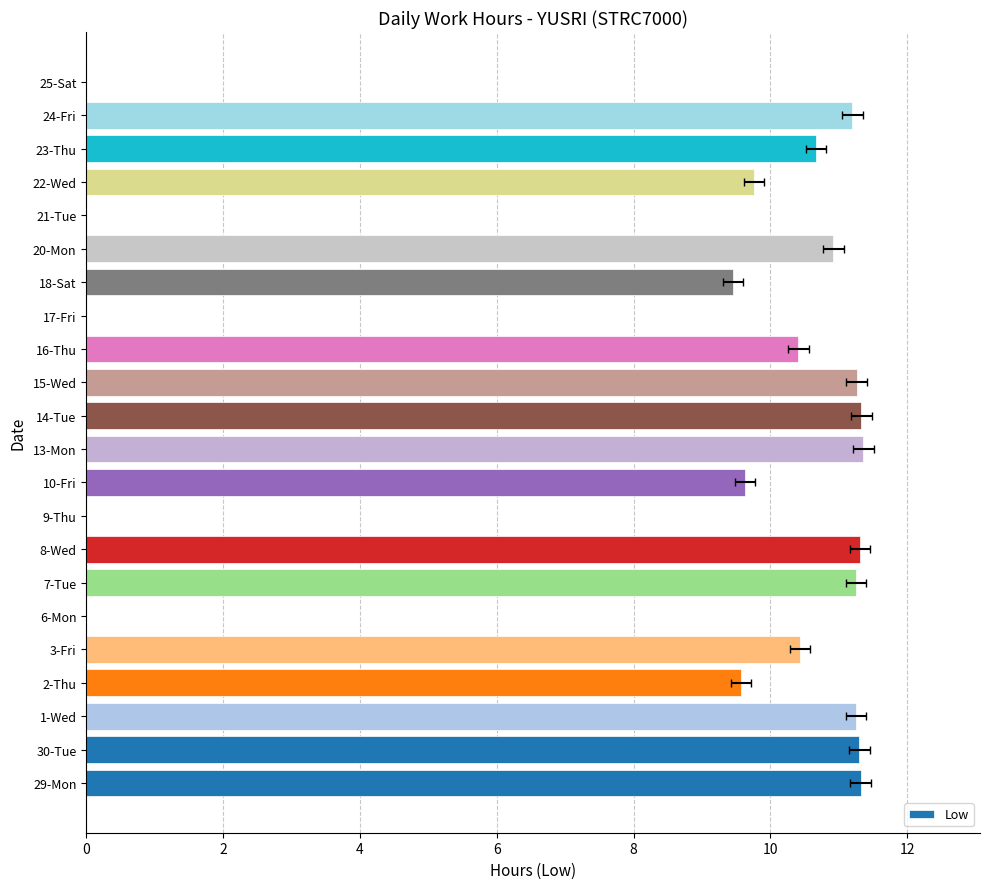

What is the difference between the maximum and minimum values?

11.4